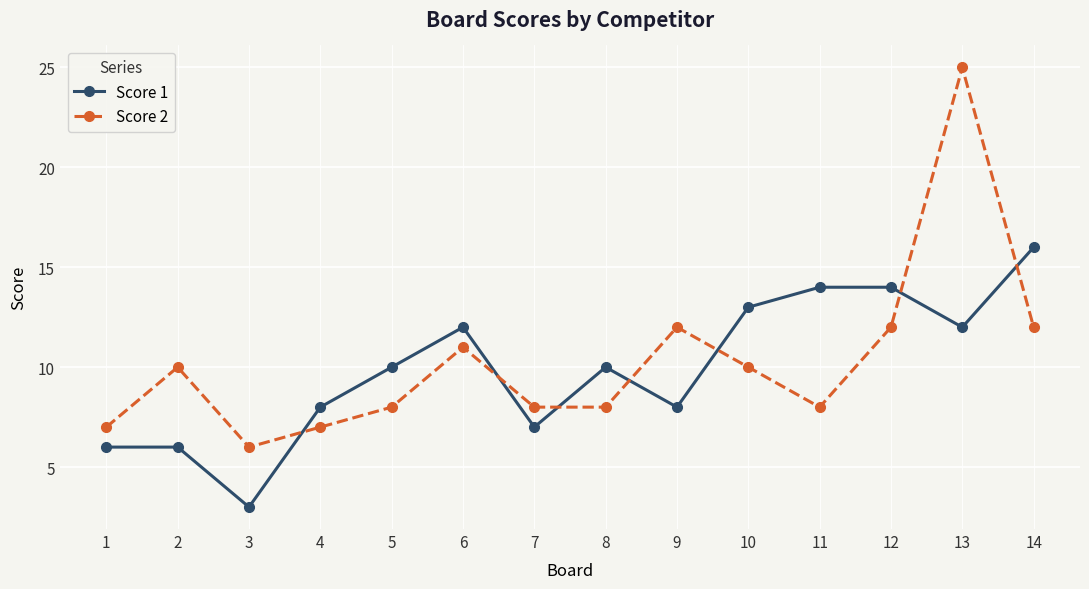

Read the Score 1 value at 12, to the nearest 10.

10